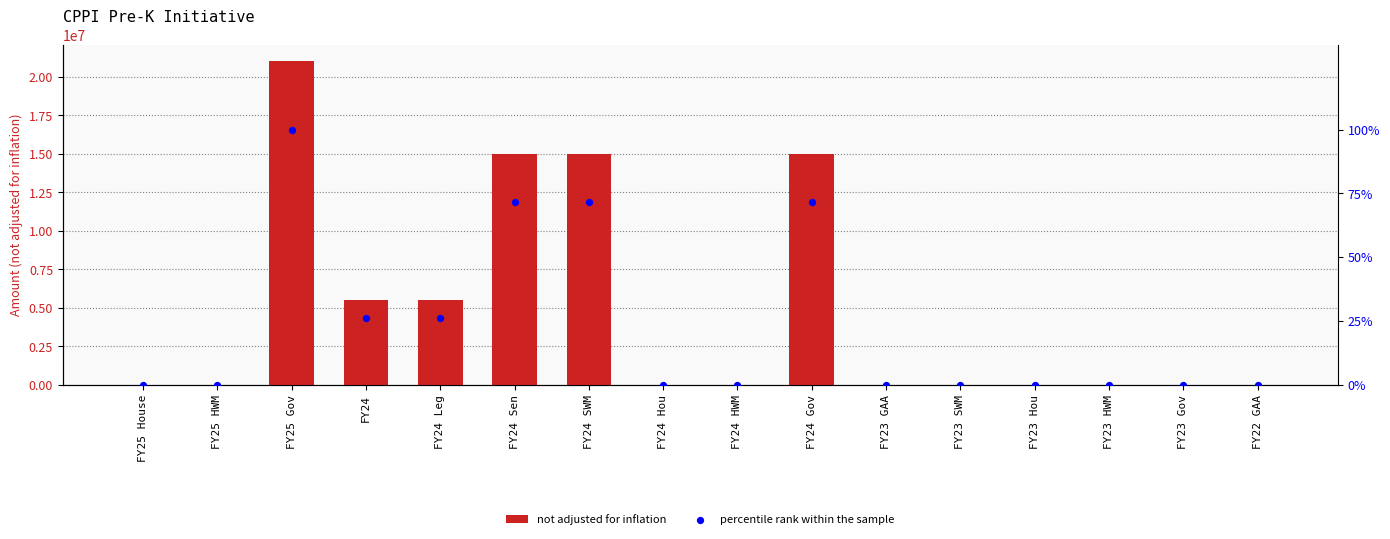

Which series reaches the maximum Y coordinate?

not adjusted for inflation